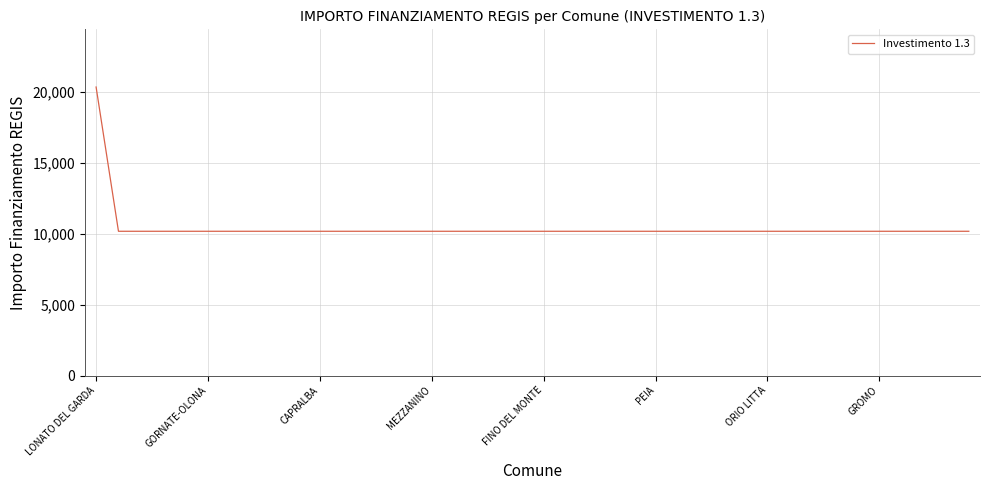

What is the greatest value displayed?

20344